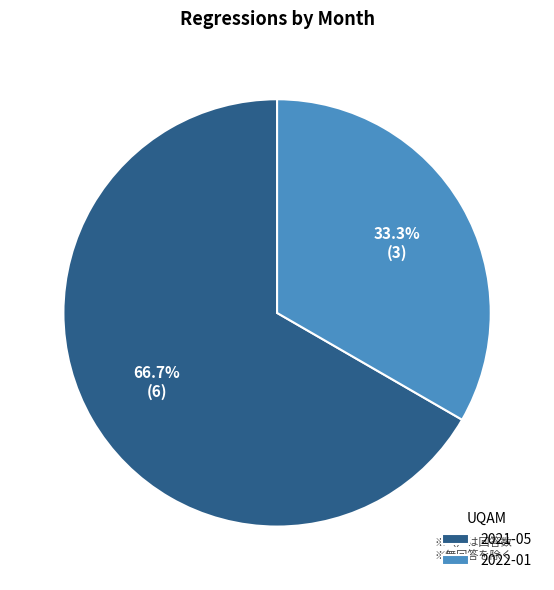

What percentage is NOT represented by 2022-01?

66.7%